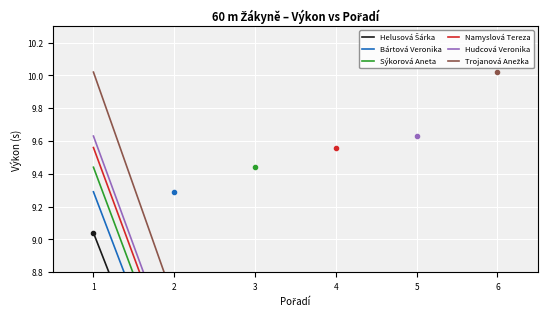

Reading left to right, what are all the values shown in this chart?

Helusová Šárka: 9.0	7.8	6.7	5.8	5.0	4.3
Bártová Veronika: 9.3	8.0	6.9	5.9	5.1	4.4
Sýkorová Aneta: 9.4	8.1	7.0	6.0	5.2	4.5
Namyslová Tereza: 9.6	8.2	7.1	6.1	5.2	4.5
Hudcová Veronika: 9.6	8.3	7.1	6.1	5.3	4.5
Trojanová Anežka: 10.0	8.6	7.4	6.4	5.5	4.7